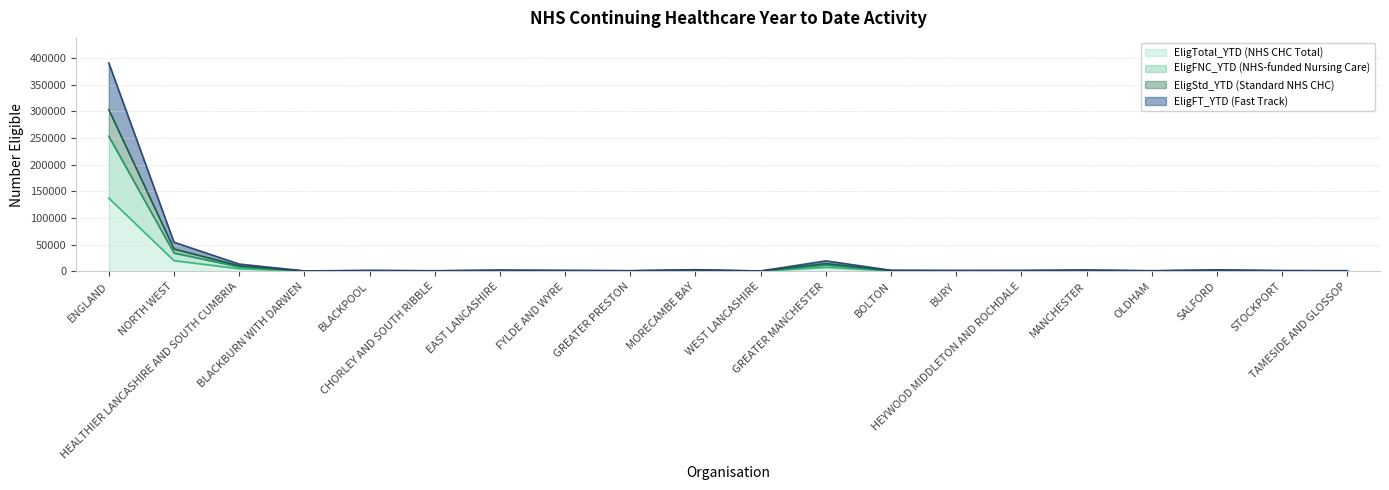

Which series changed the most between NORTH WEST and GREATER PRESTON?

EligStd_YTD (Standard NHS CHC)